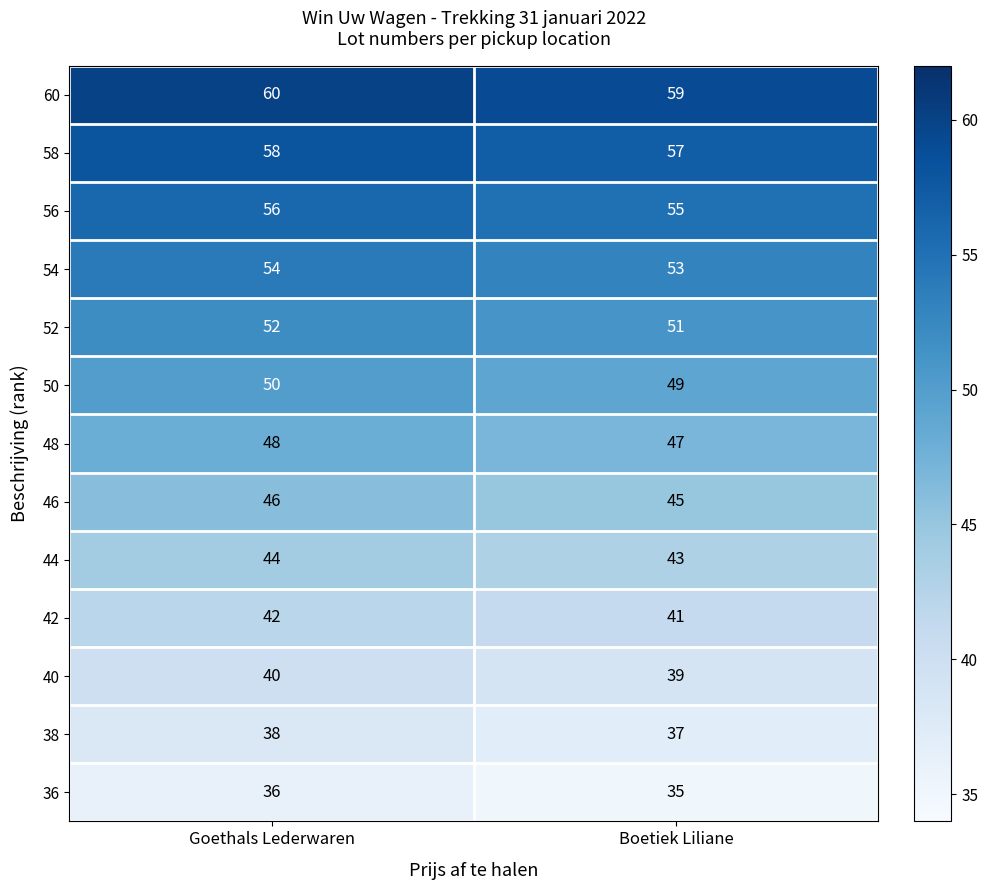

Rank the series at Goethals Lederwaren from lowest to highest value.

36, 38, 40, 42, 44, 46, 48, 50, 52, 54, 56, 58, 60